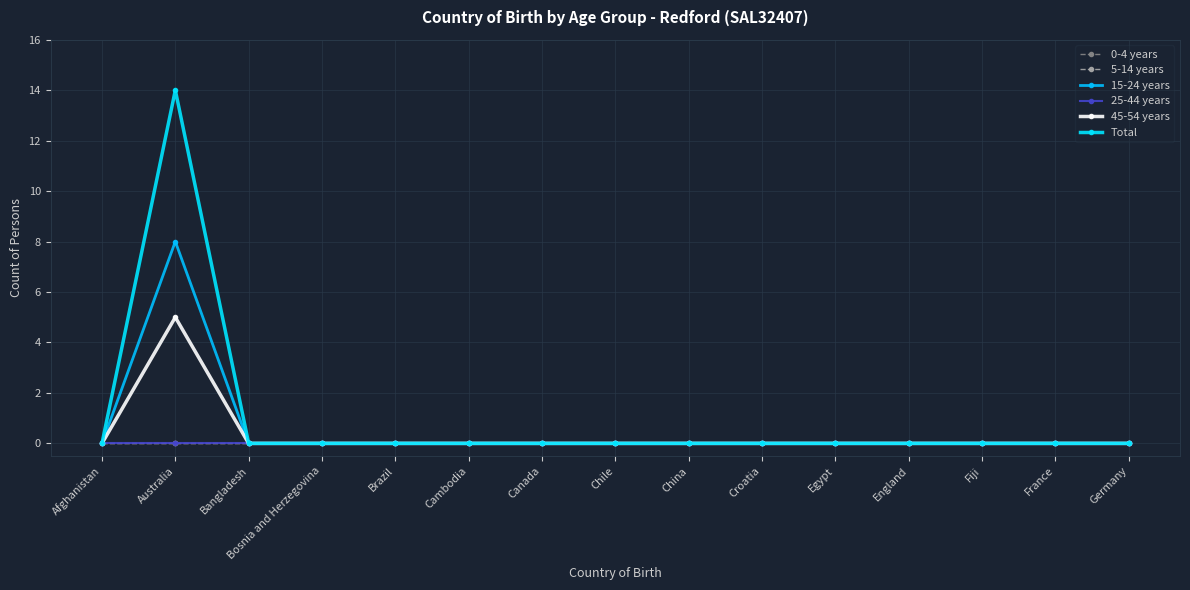

What is the label of the 3rd point from the right?

Fiji